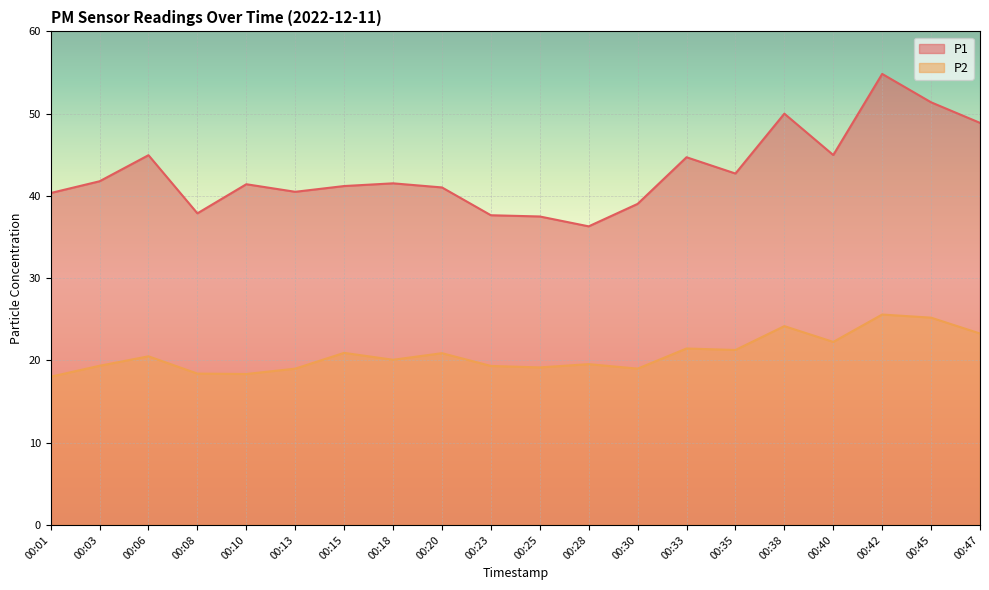

What is the smallest value displayed?

18.0